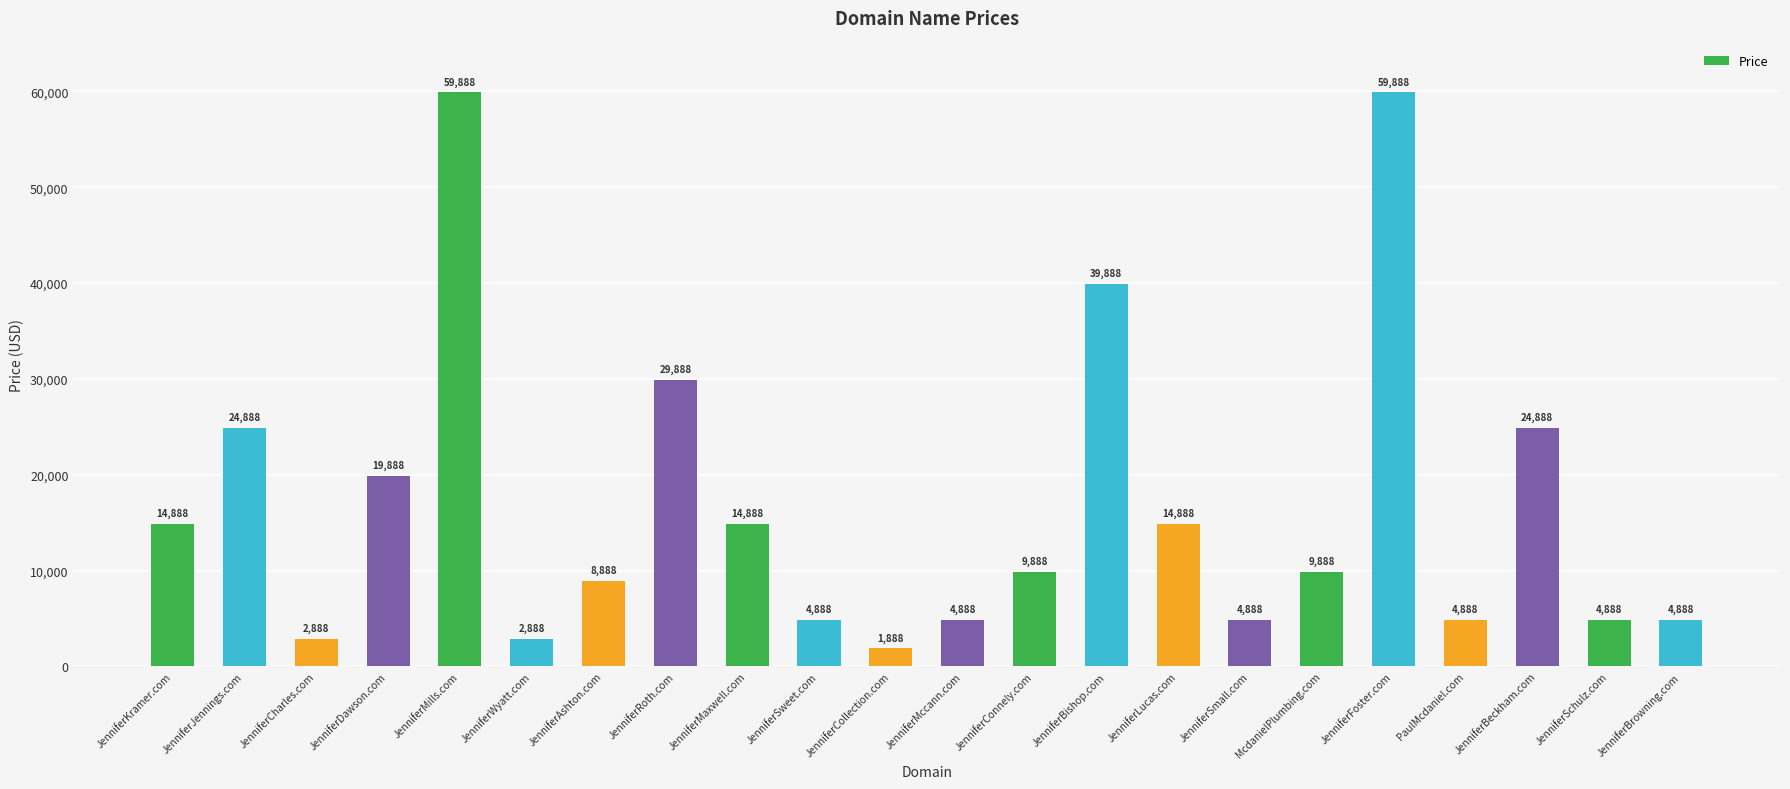

What is the greatest value displayed?

59888